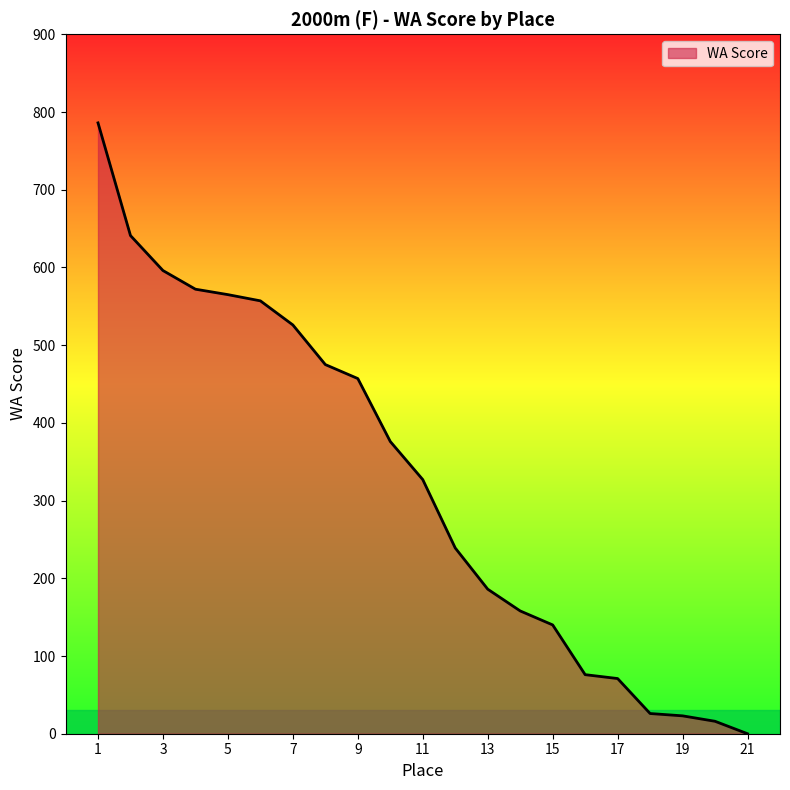

What is the greatest value displayed?

786